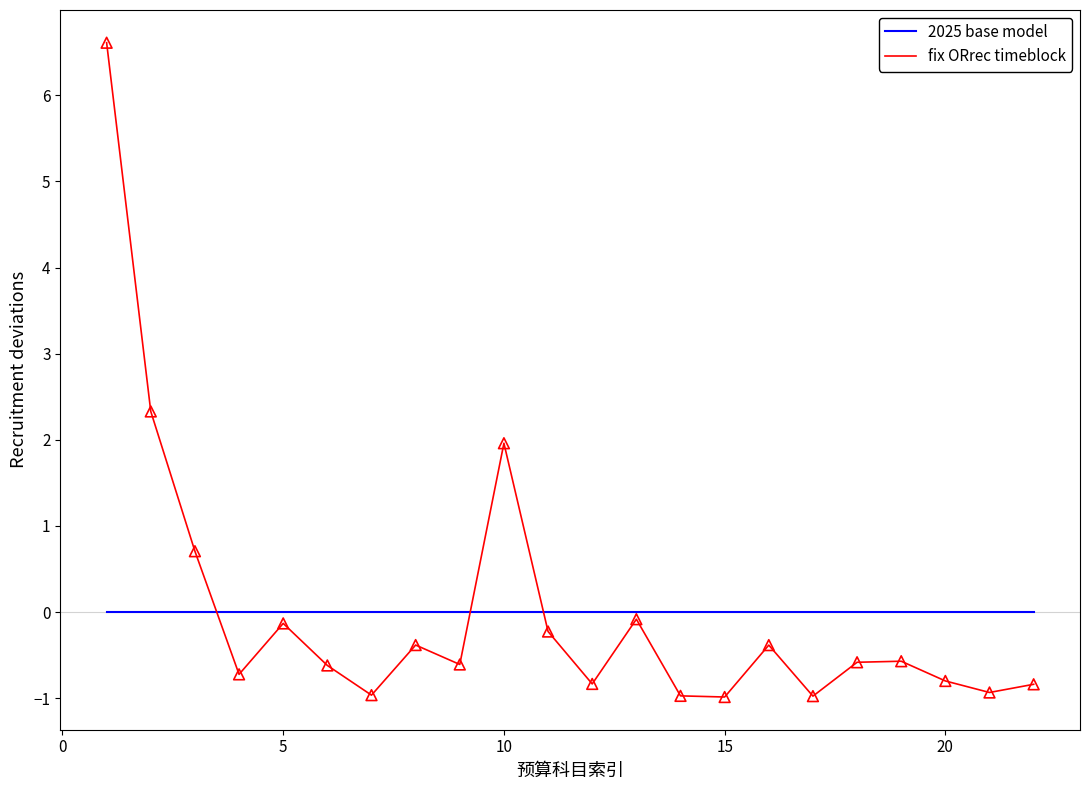

List the series in order of their peak value, highest first.

fix ORrec timeblock, 2025 base model